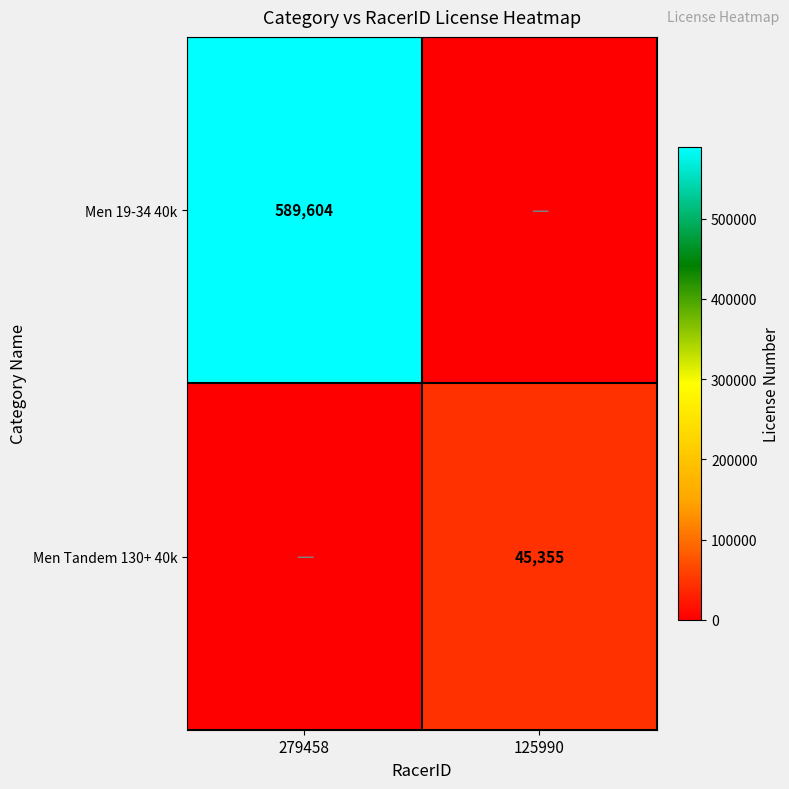

Is it true that Men Tandem 130+ 40k equals 65903 at 125990?

False